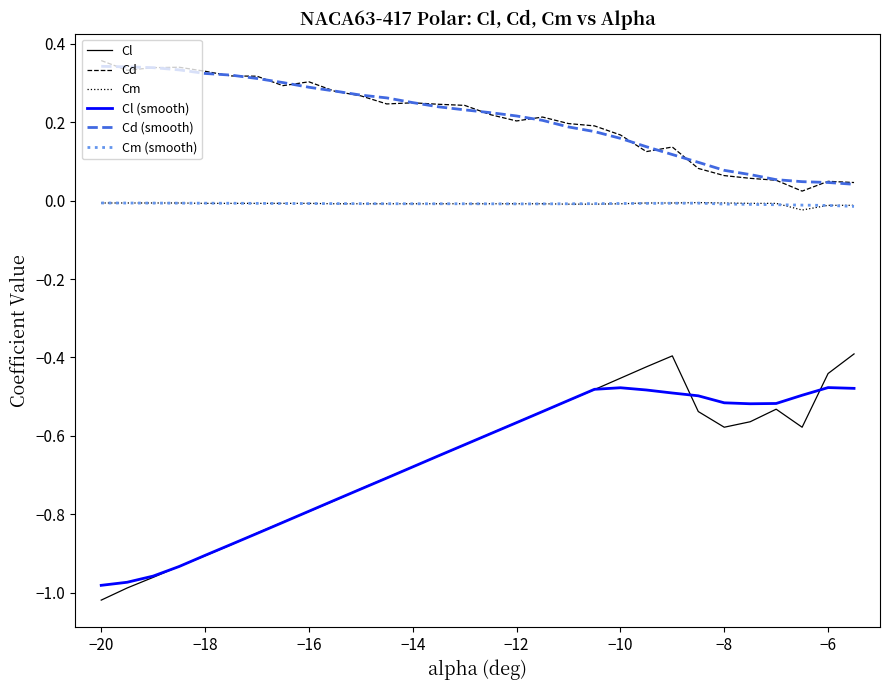

True or false: Cd and Cl (smooth) cross at least once.

False